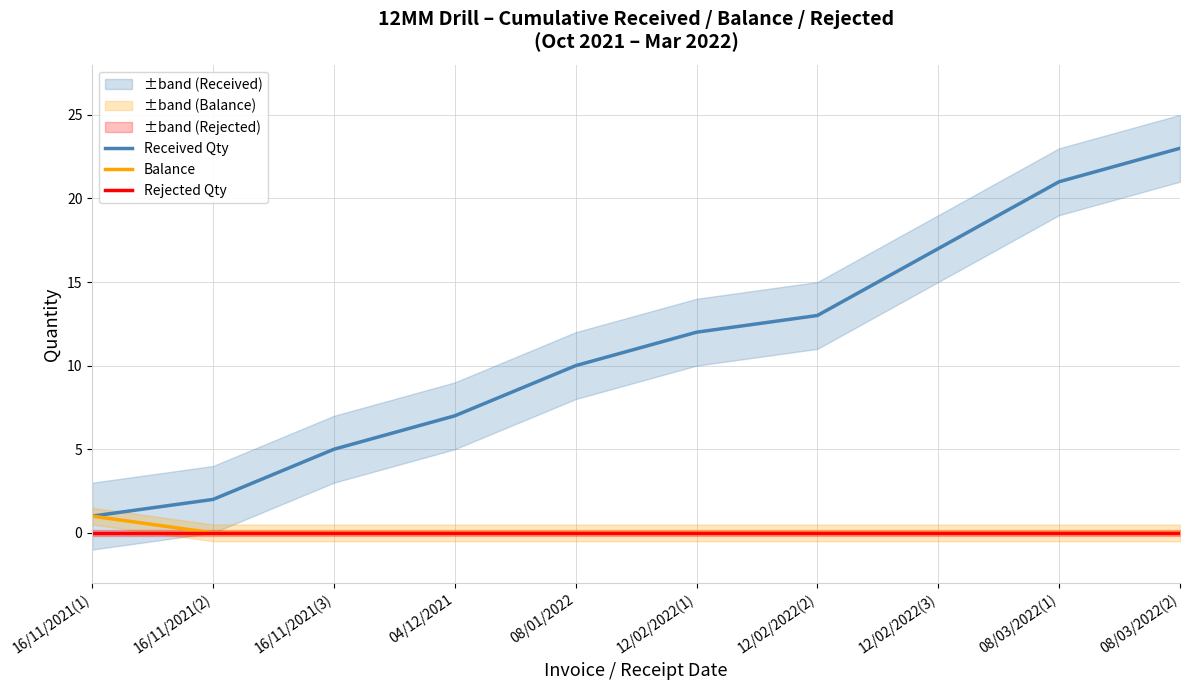

How many values in the Received Qty series exceed 12?

4